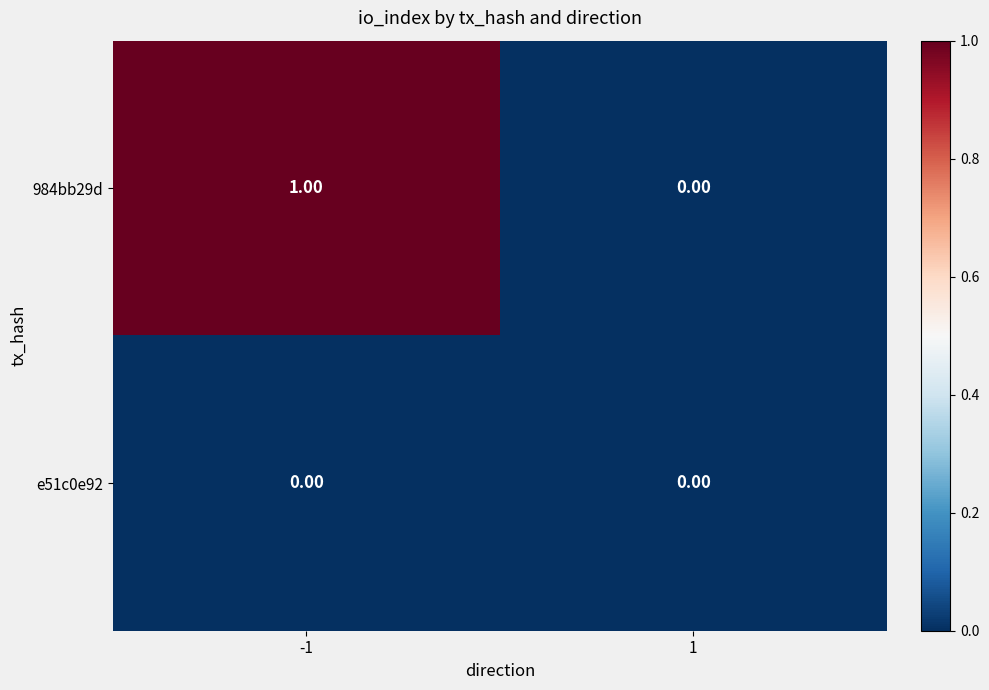

List the series in order of their peak value, highest first.

984bb29d, e51c0e92